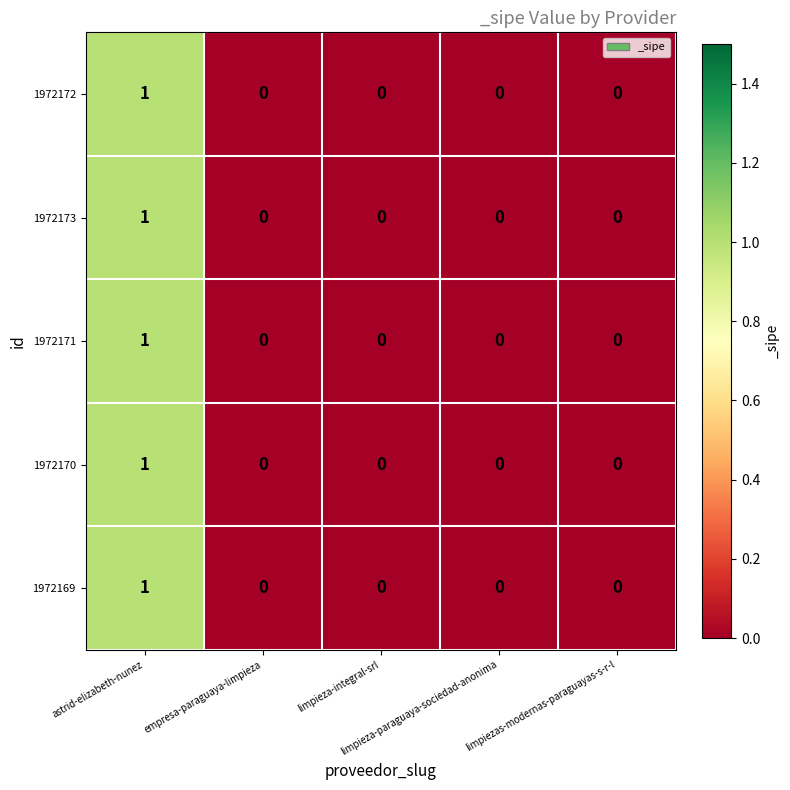

How many 1972173 values are between 0 and 1?

5